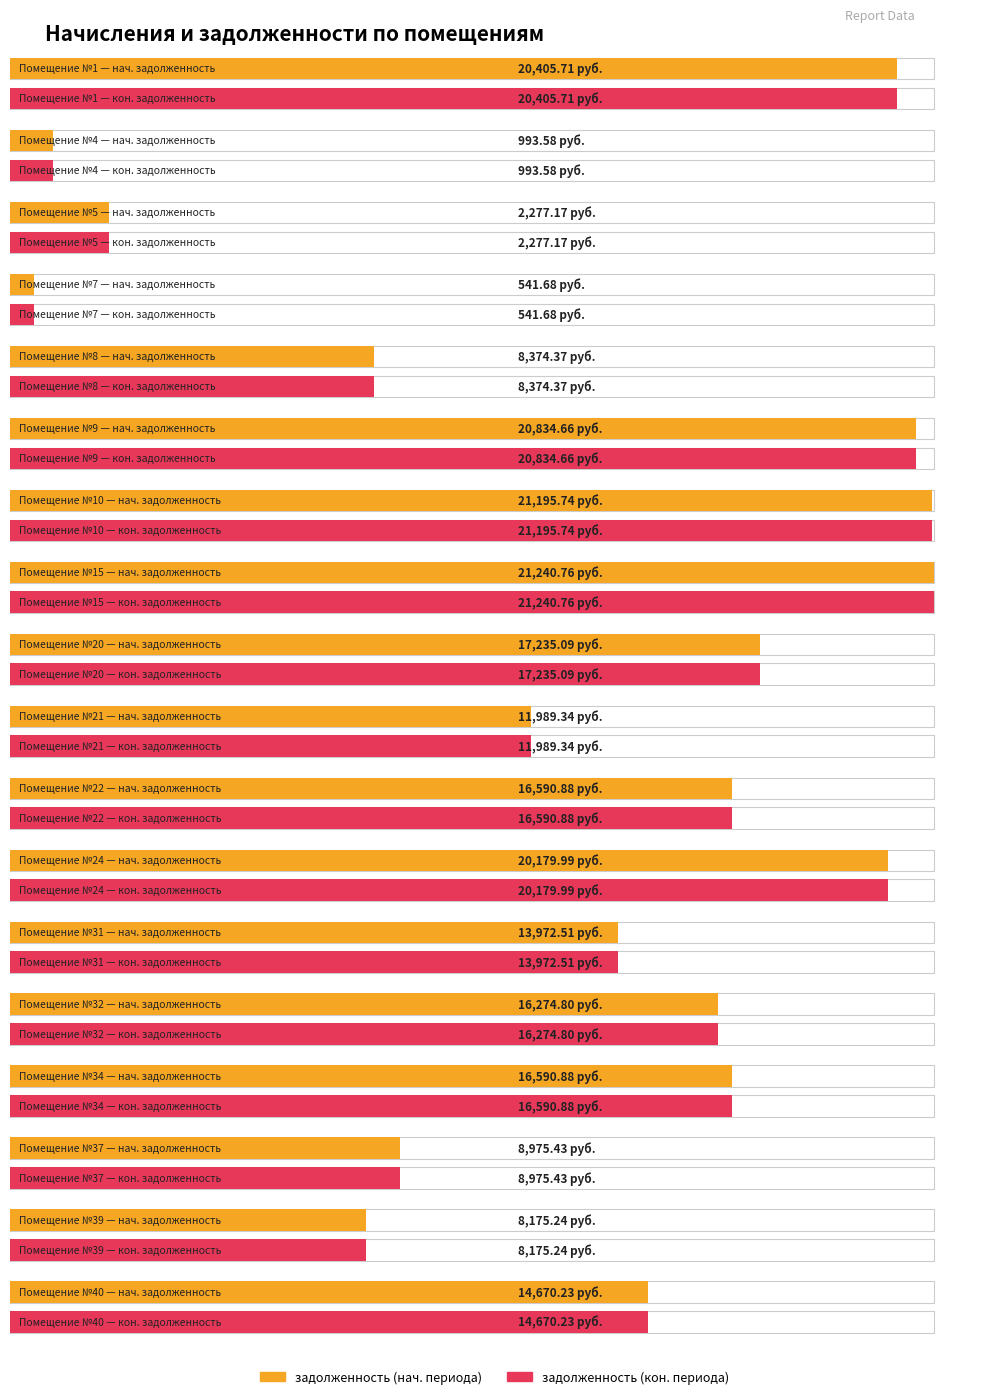

At how many categories does at least one series exceed 11756?

12